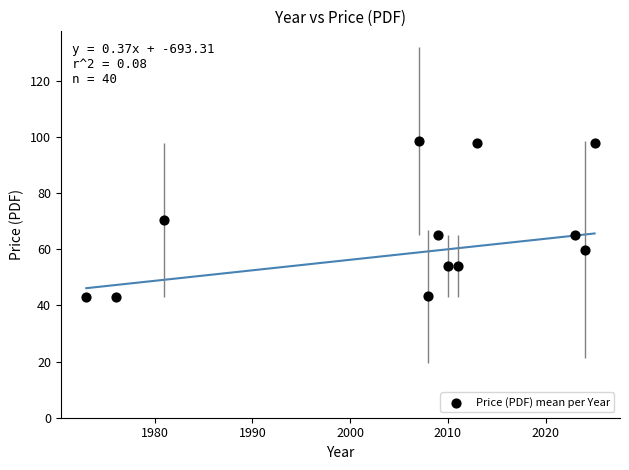

What is the range of Y values (max minus min)?

55.5